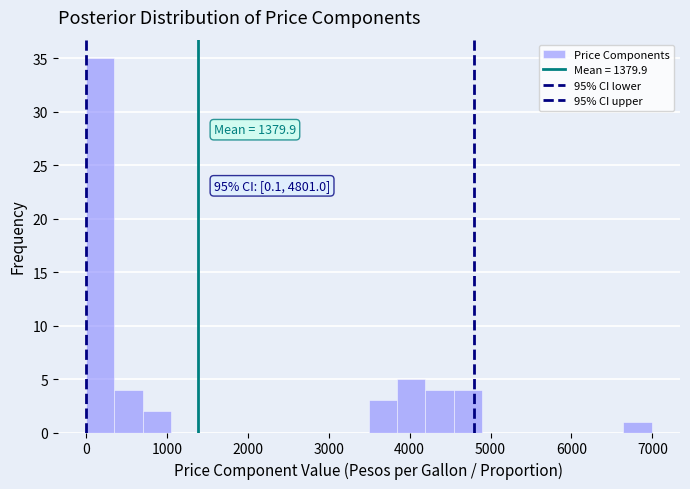

Read against the x-axis, roughly where is the centre of the tallest bar?

200